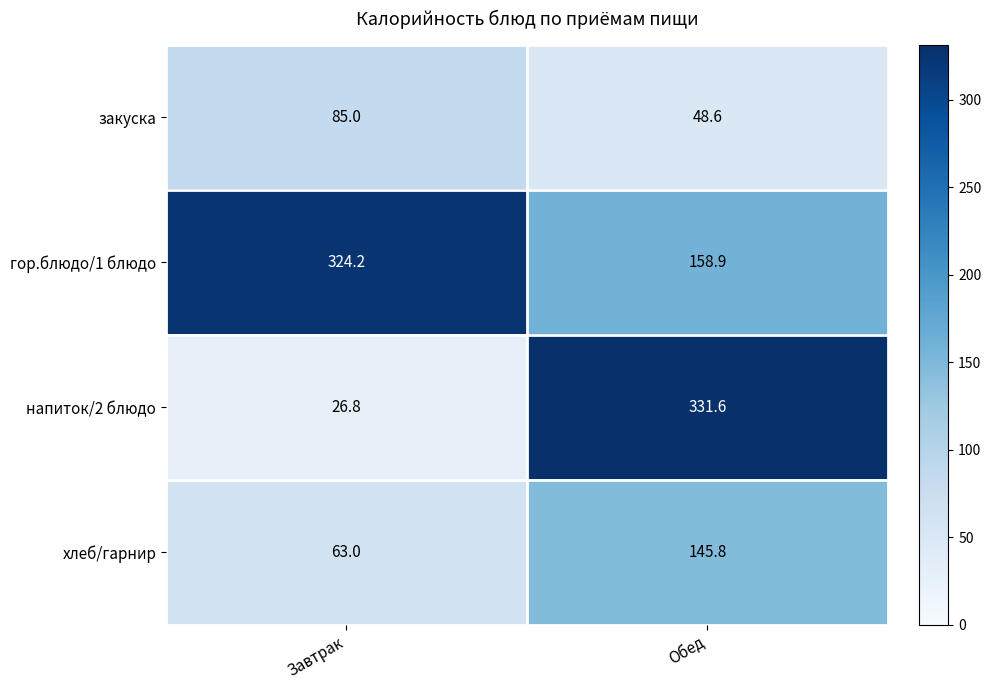

The закуска series shows 48.6 at Обед. True or false?

True